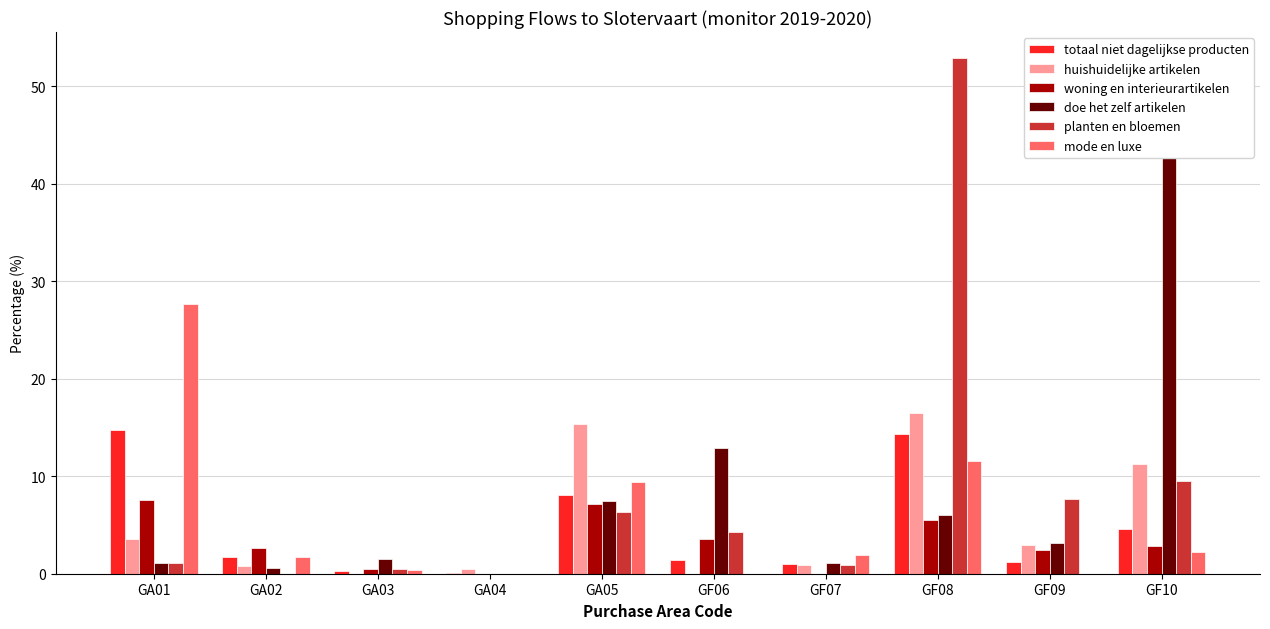

Does the chart contain stacked bars?

No